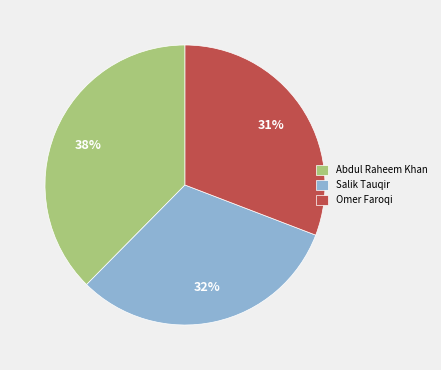

Which has a higher value, Omer Faroqi or Abdul Raheem Khan?

Abdul Raheem Khan